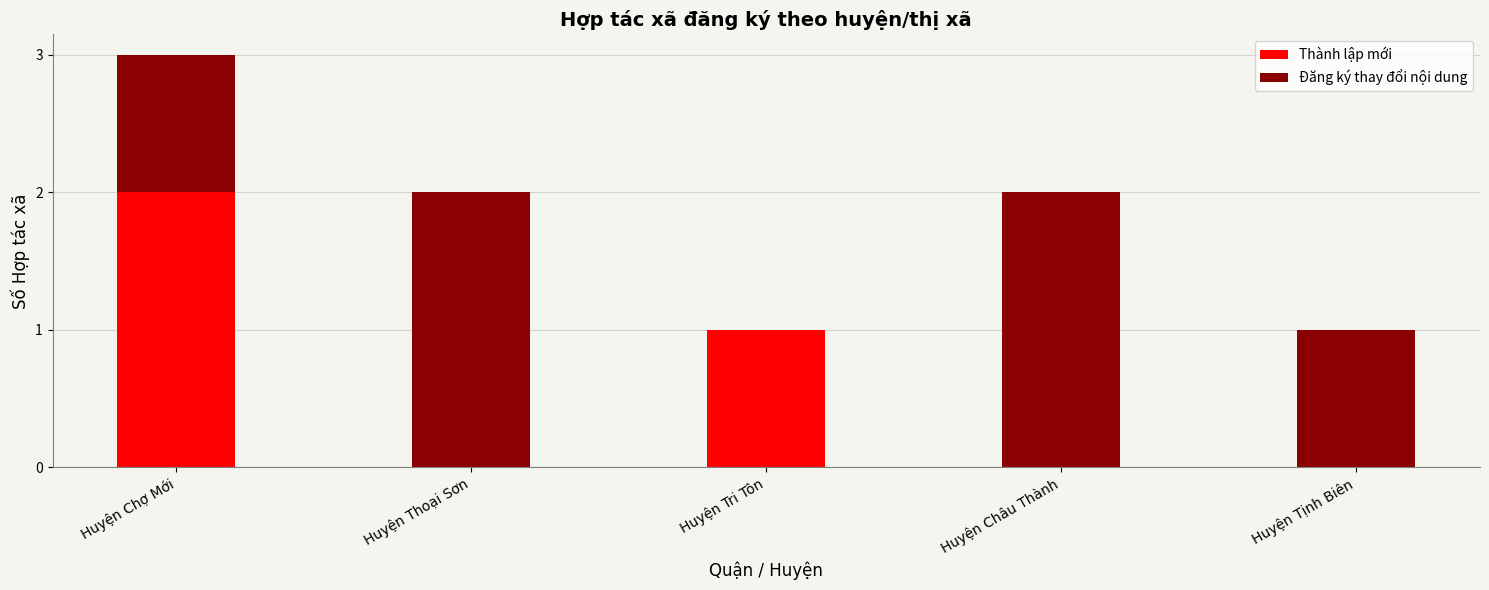

The Thành lập mới series shows 2 at Huyện Chợ Mới. True or false?

True